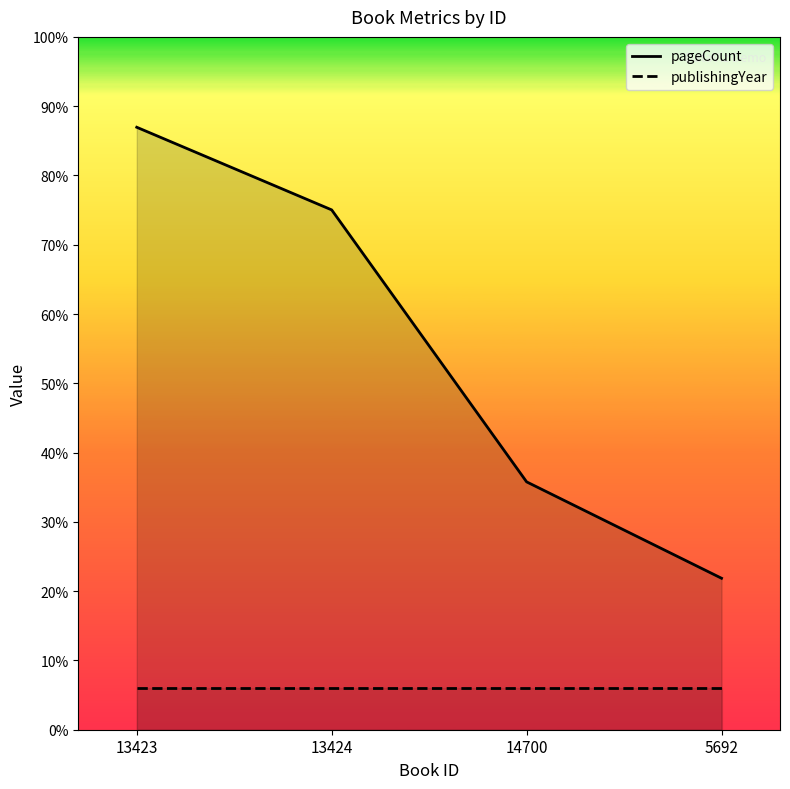

How many values in the pageCount series exceed 302?

1